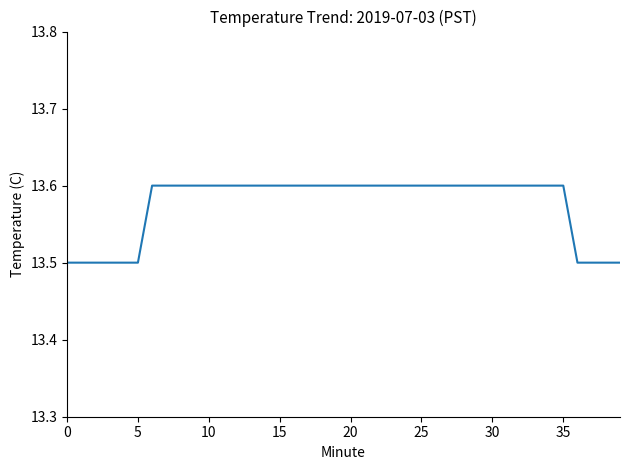

What is the maximum value shown in the chart?

13.6